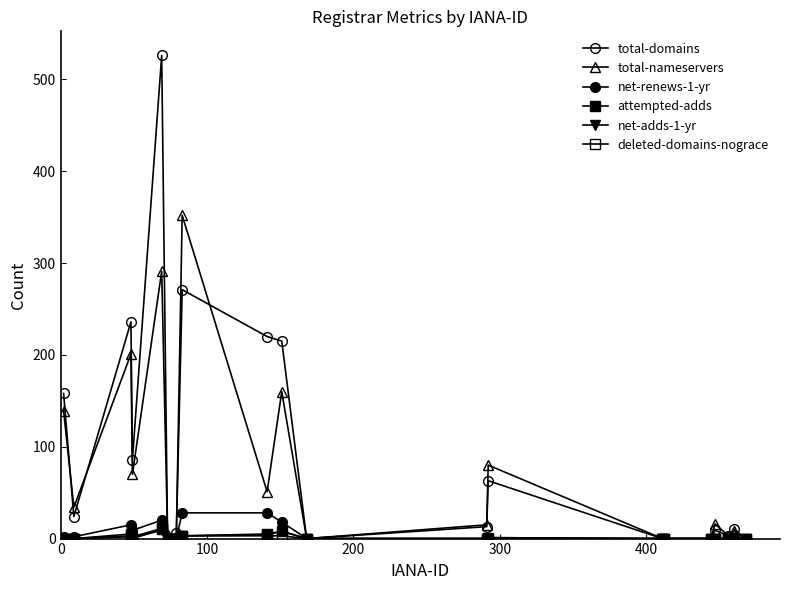

What is the average value of the deleted-domains-nograce series?

1